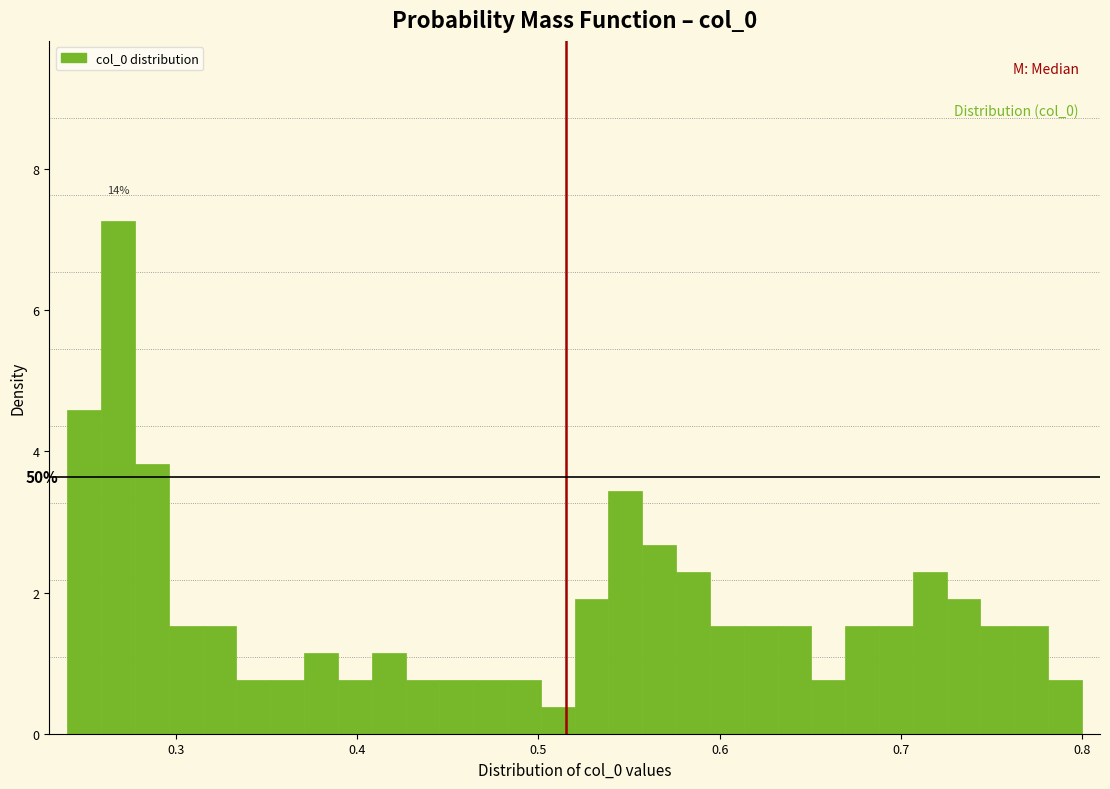

Around what value on the x-axis is the tallest bar? Give the approximate position of its centre, as read against the axis.

0.27